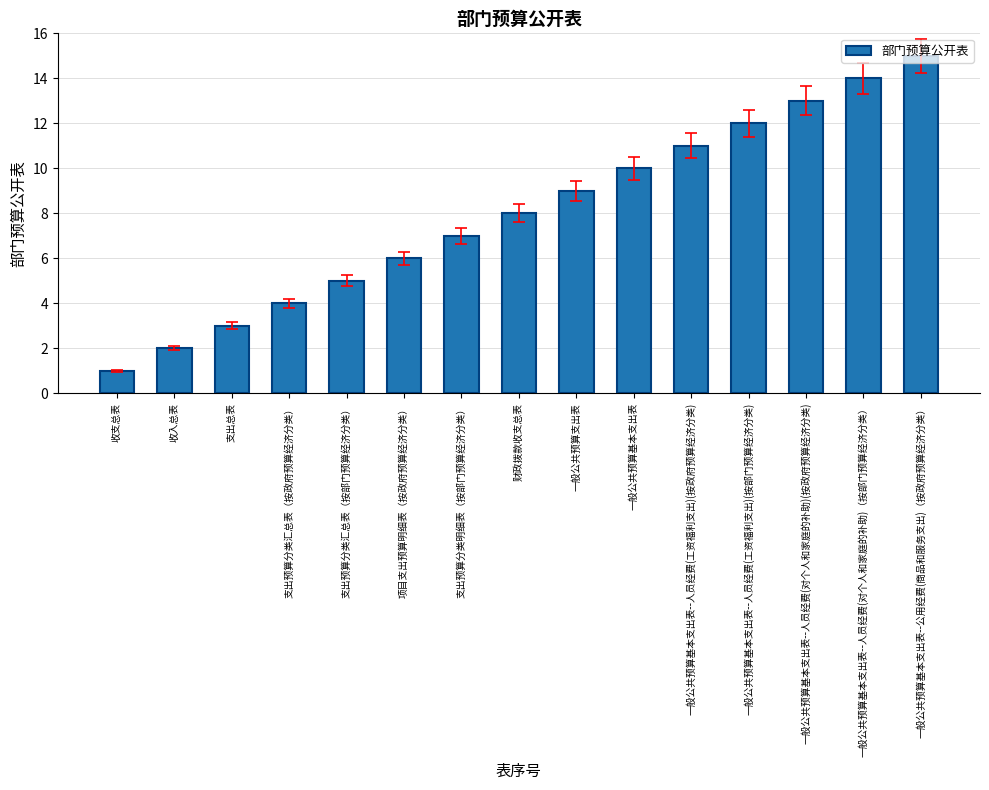

The chart shows a value of 4 at 支出预算分类汇总表（按政府预算经济分类）. True or false?

True